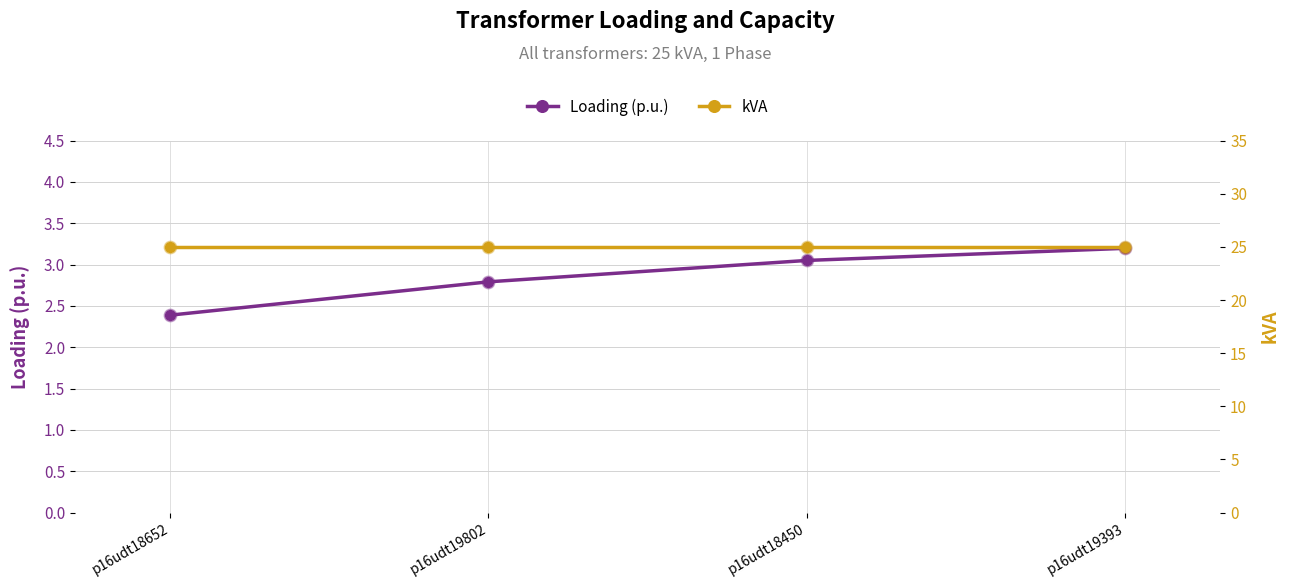

Which series has the widest spread of Y values?

Loading (p.u.)